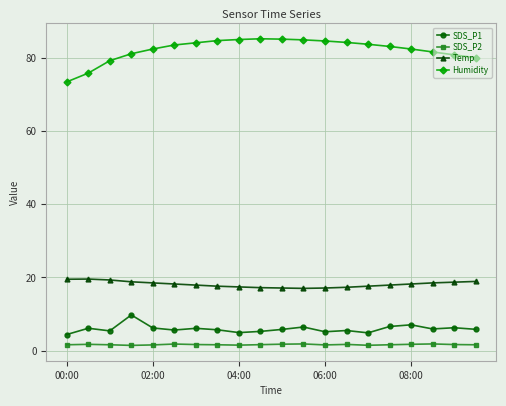

Rank the series by their maximum value, from highest to lowest.

Humidity, Temp, SDS_P1, SDS_P2